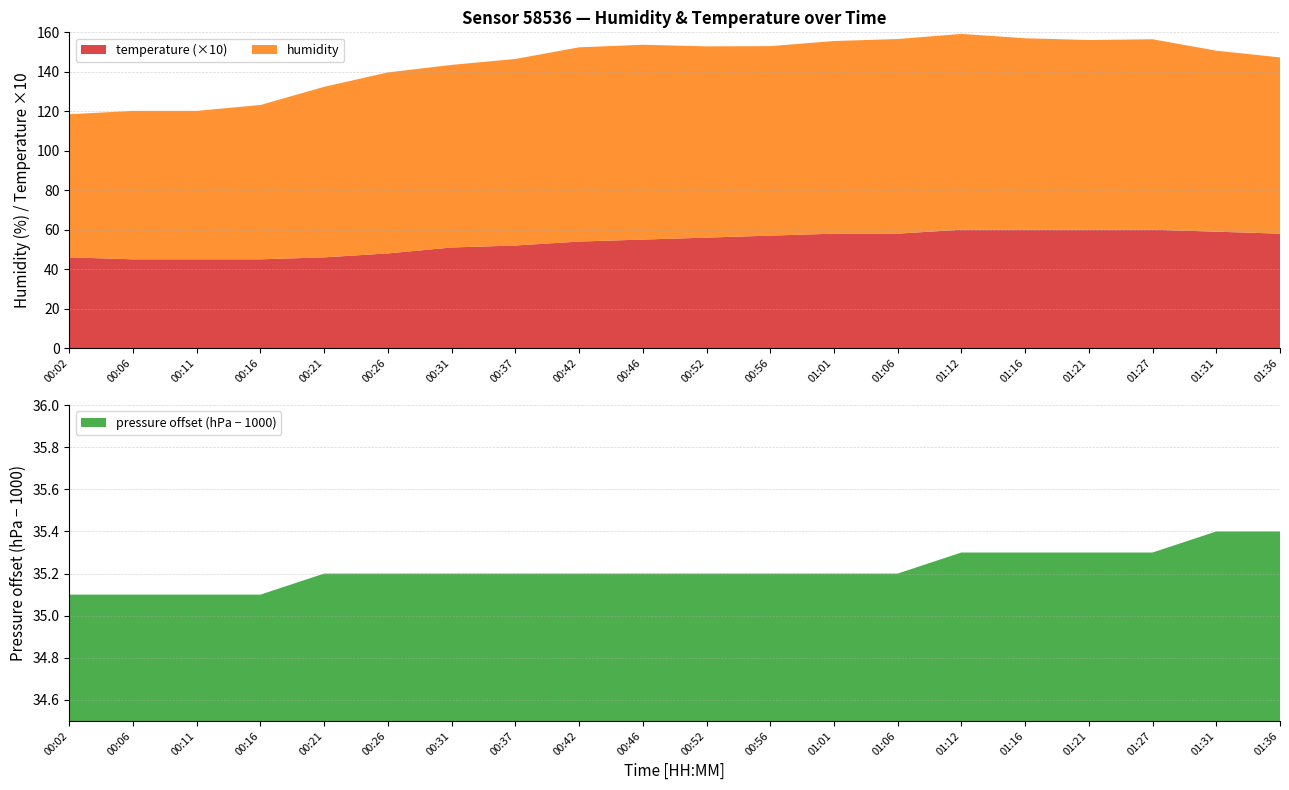

What is the lowest value of the temperature (×10) series?

45.0